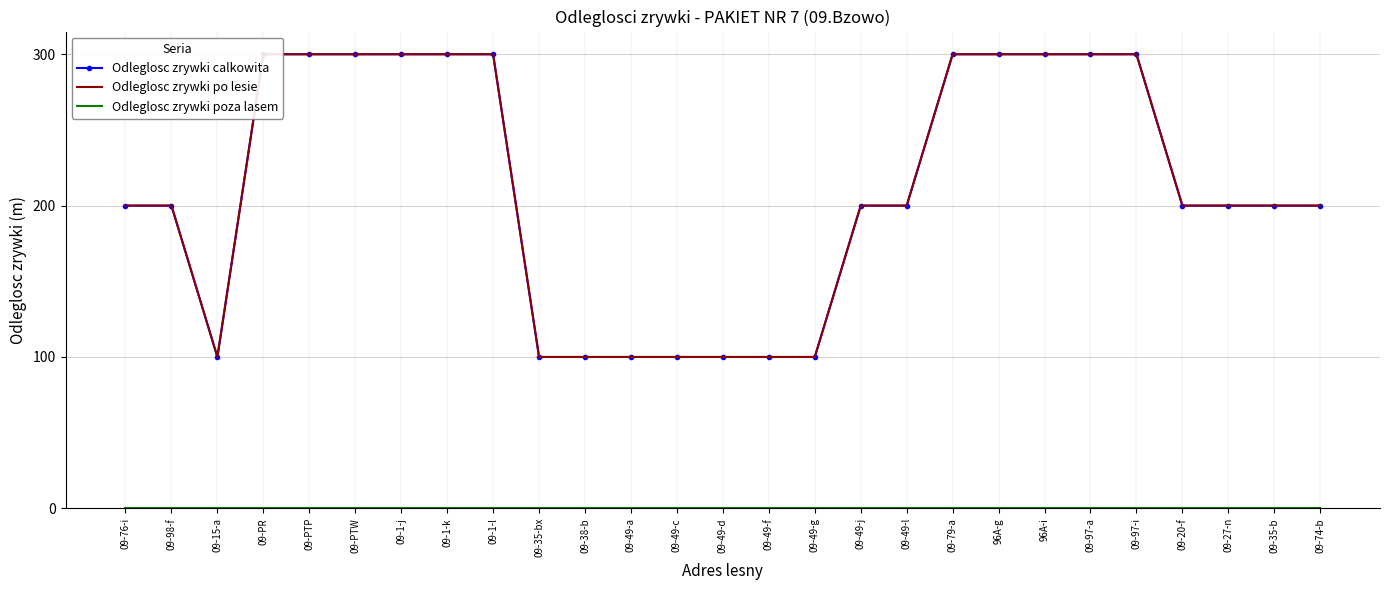

What are all the series names shown in the legend?

Odleglosc zrywki calkowita, Odleglosc zrywki po lesie, Odleglosc zrywki poza lasem